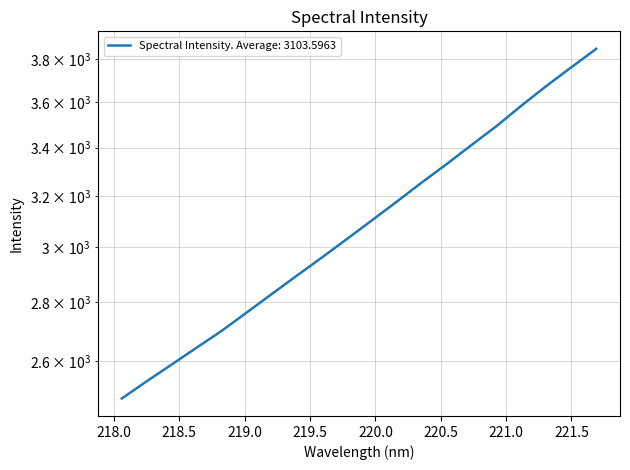

What is the change in value from 219.9712 to 220.9264?

+390.2